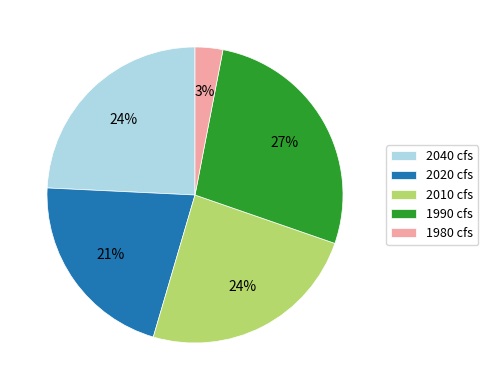

Combined, do 1980 cfs and 2010 cfs account for over 50%?

No